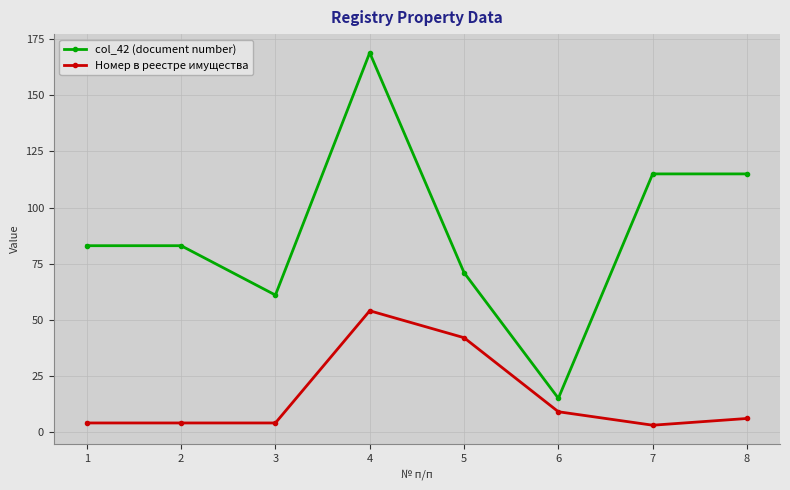

At how many categories does at least one series exceed 93?

3